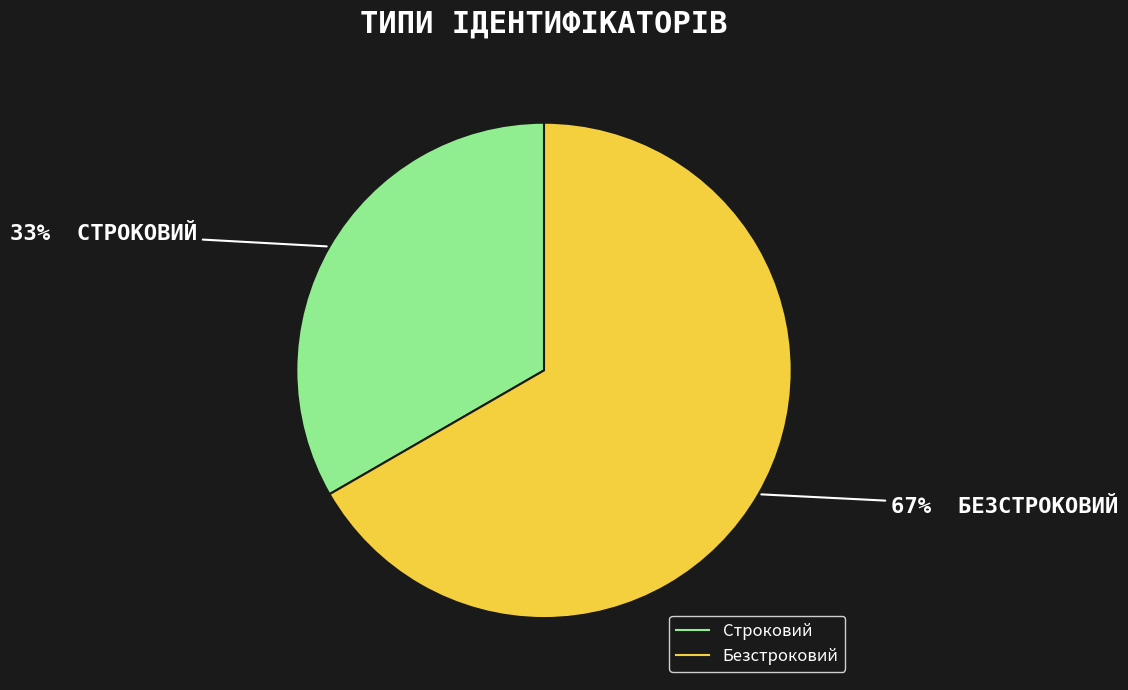

Is the sum of Безстроковий and Строковий greater than half?

Yes